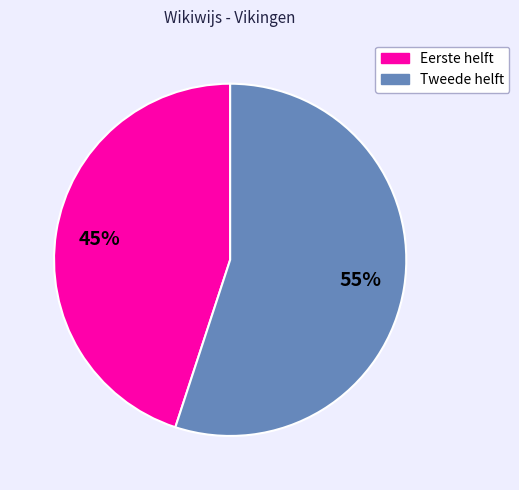

To the nearest percent, what is the average slice percentage?

50%